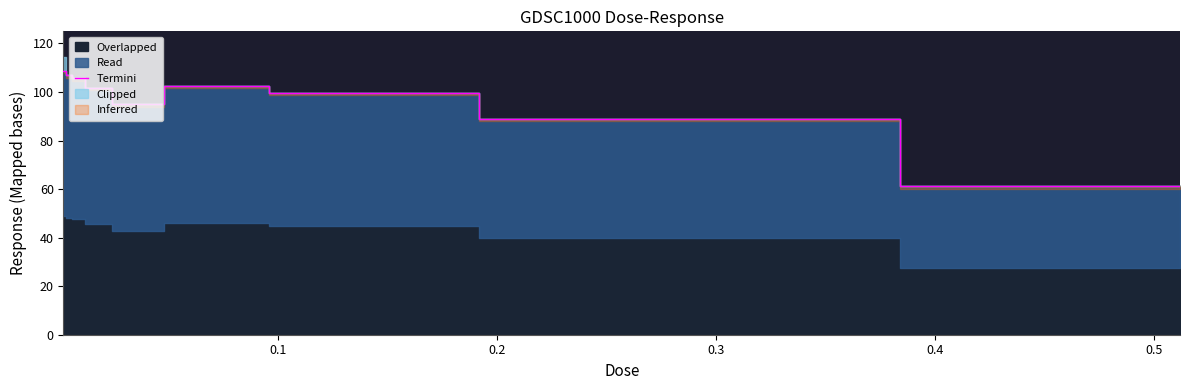

What is the lowest value of the Termini series?

61.2